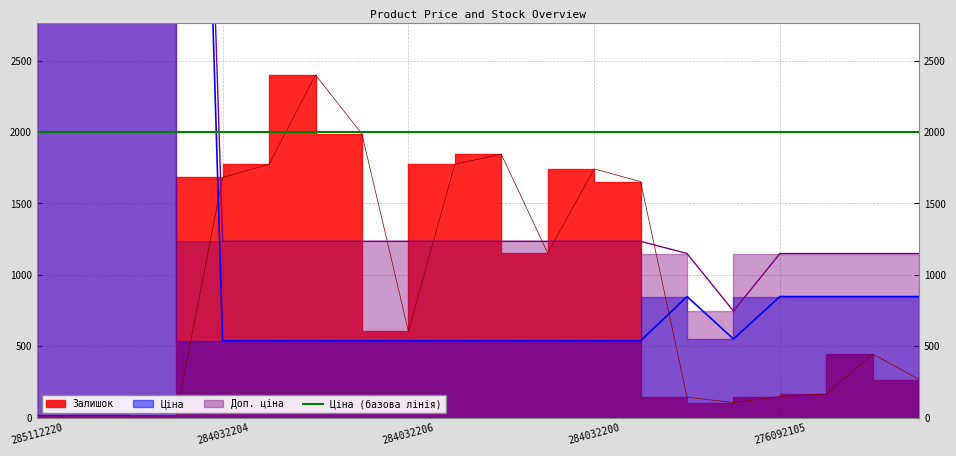

Rank the series by their maximum value, from highest to lowest.

Ціна, Доп. ціна, Залишок